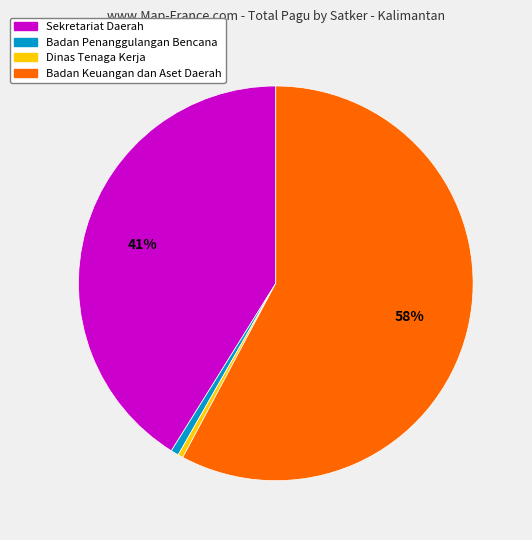

Does any single category account for the majority?

Yes